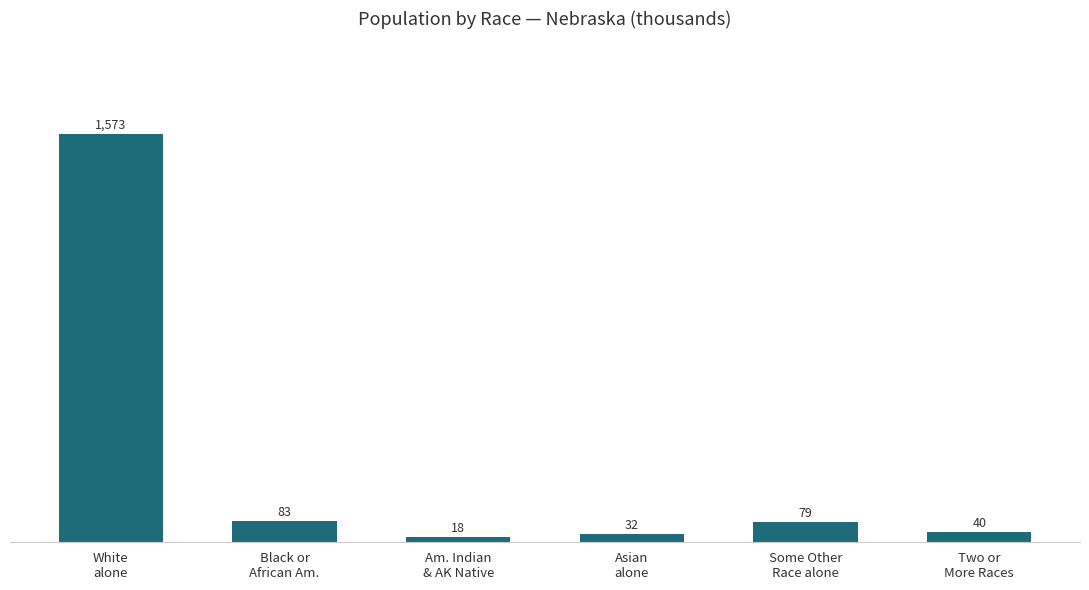

What is the value of the 5th bar from the left?

79.1